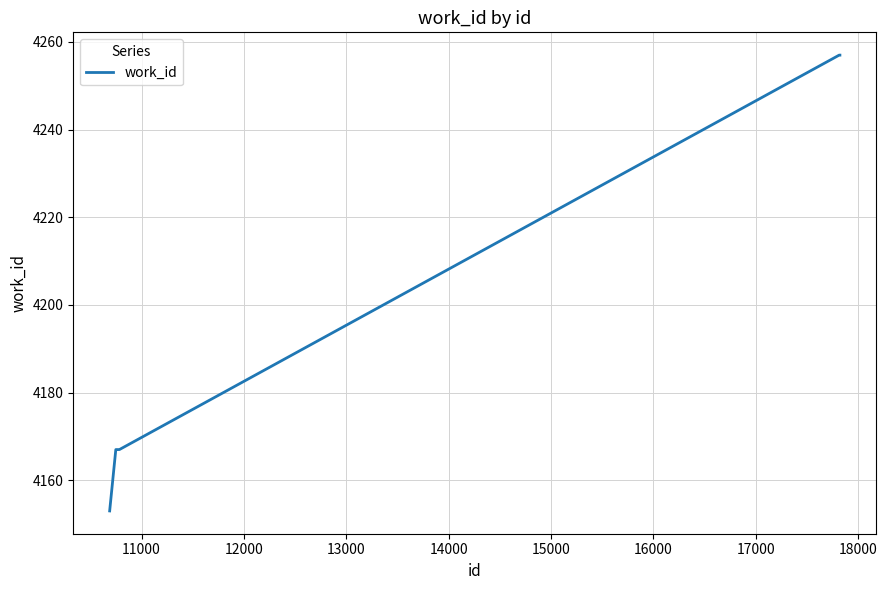

What is the minimum value shown in the chart?

4153